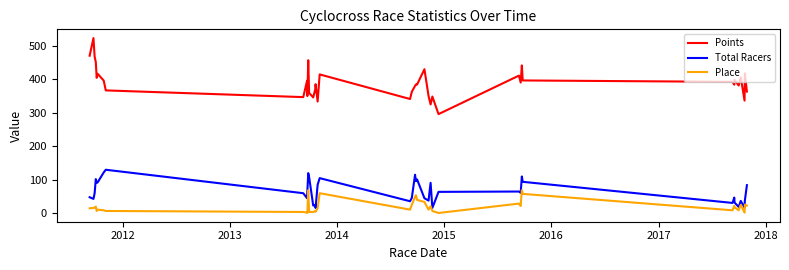

True or false: Place and Points cross at least once.

False